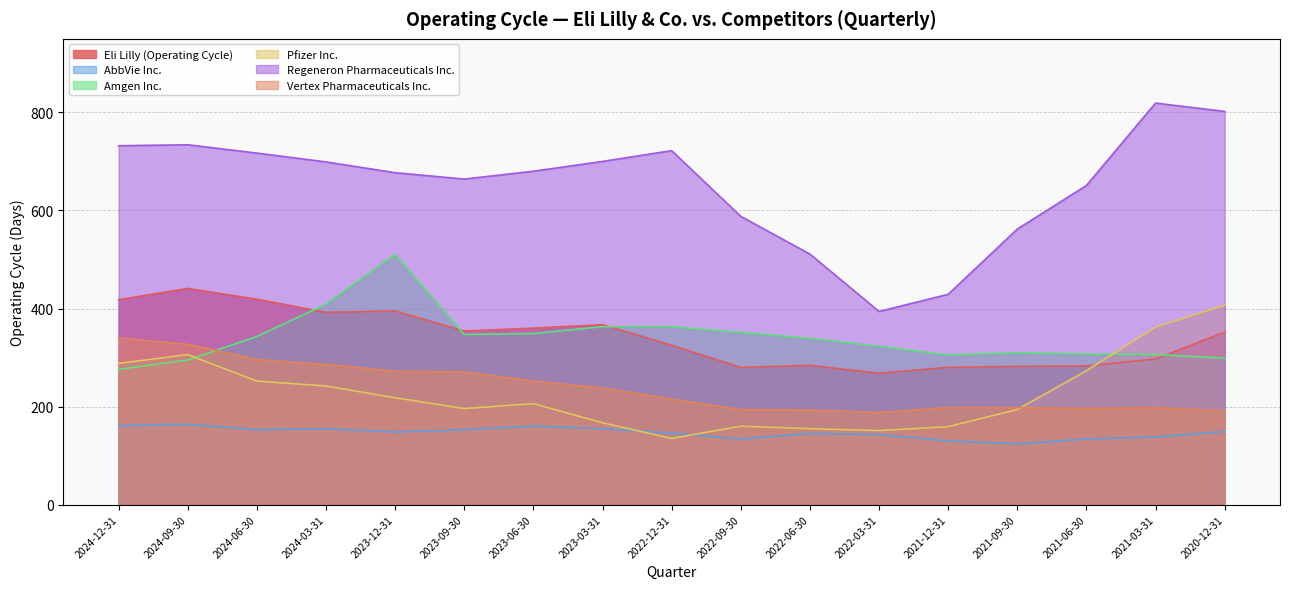

List the series in order of their peak value, highest first.

Regeneron Pharmaceuticals Inc., Amgen Inc., Eli Lilly (Operating Cycle), Pfizer Inc., Vertex Pharmaceuticals Inc., AbbVie Inc.